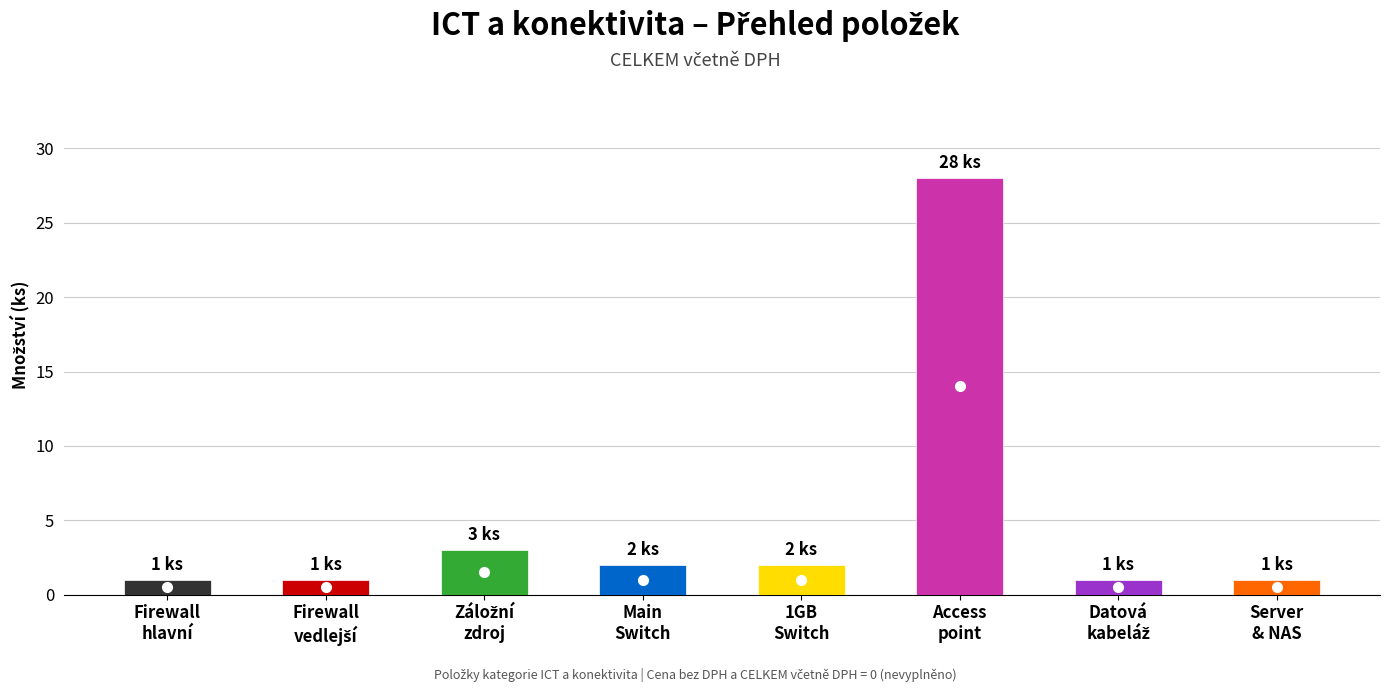

What is the value of the 6th bar from the left?

28